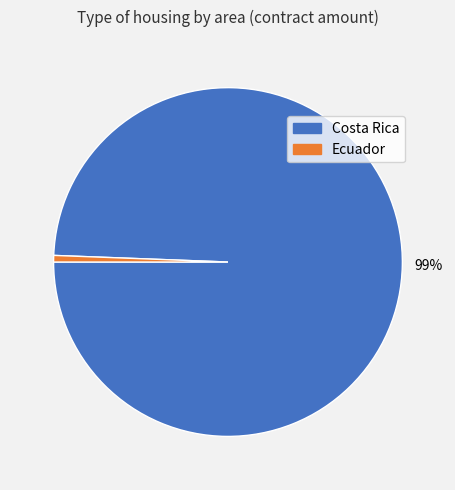

To the nearest percent, what is the average slice percentage?

50%